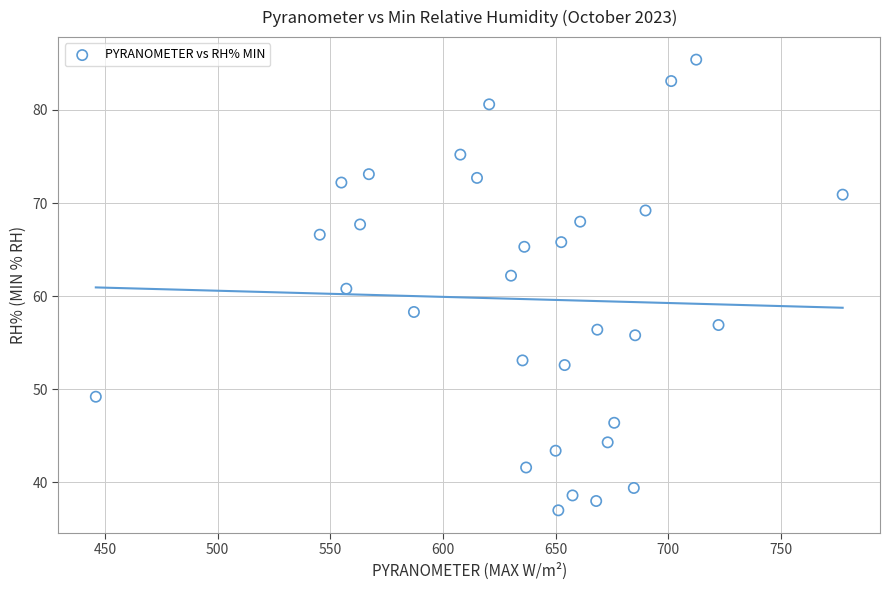

What is the range of X values (max minus min)?

331.5